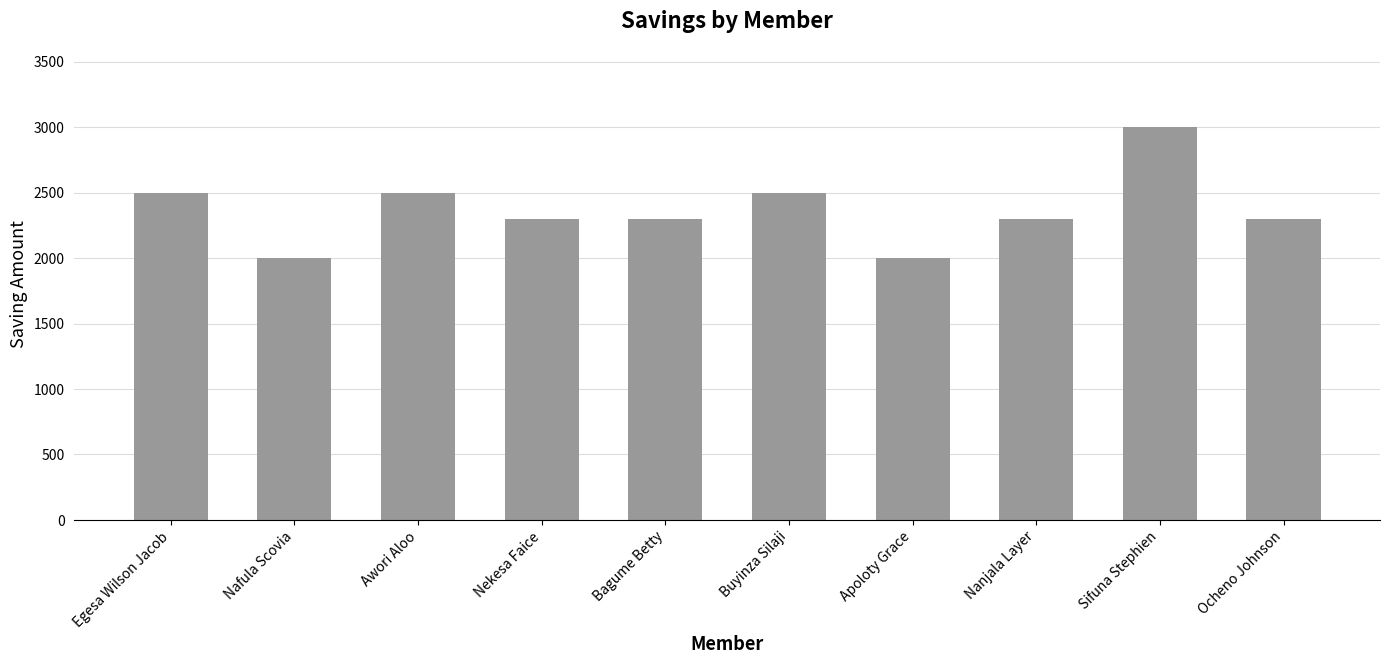

What is the difference between the values at Sifuna Stephien and Bagume Betty?

700